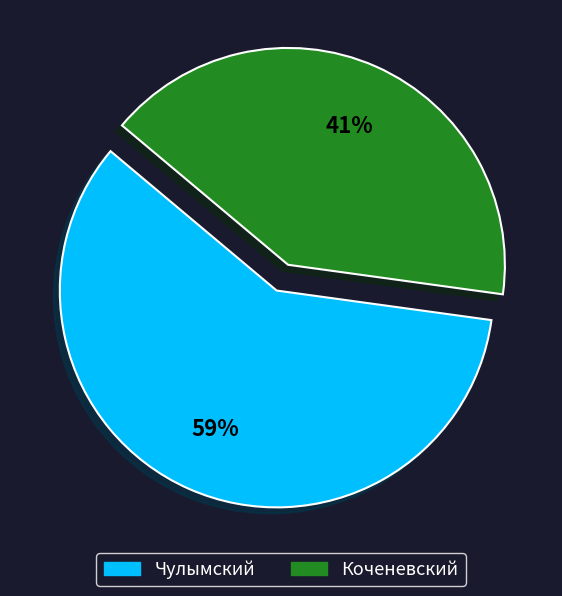

Approximately how many times larger is the value at Коченевский compared to Чулымский?

0.7